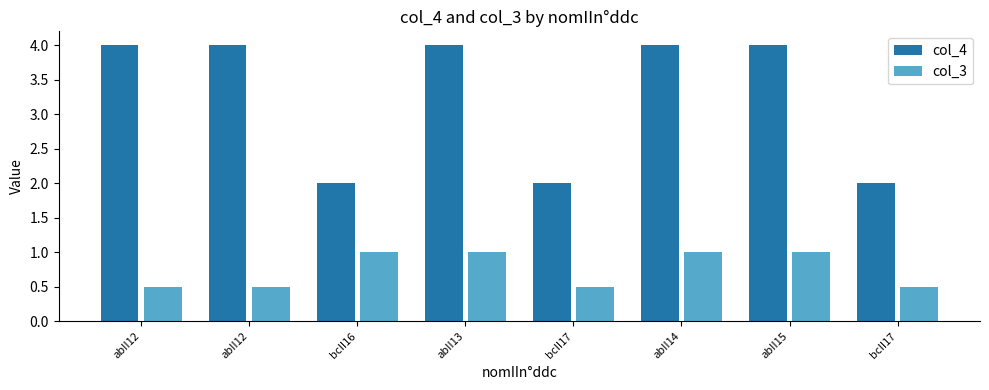

How many data points in col_4 are less than 4?

3